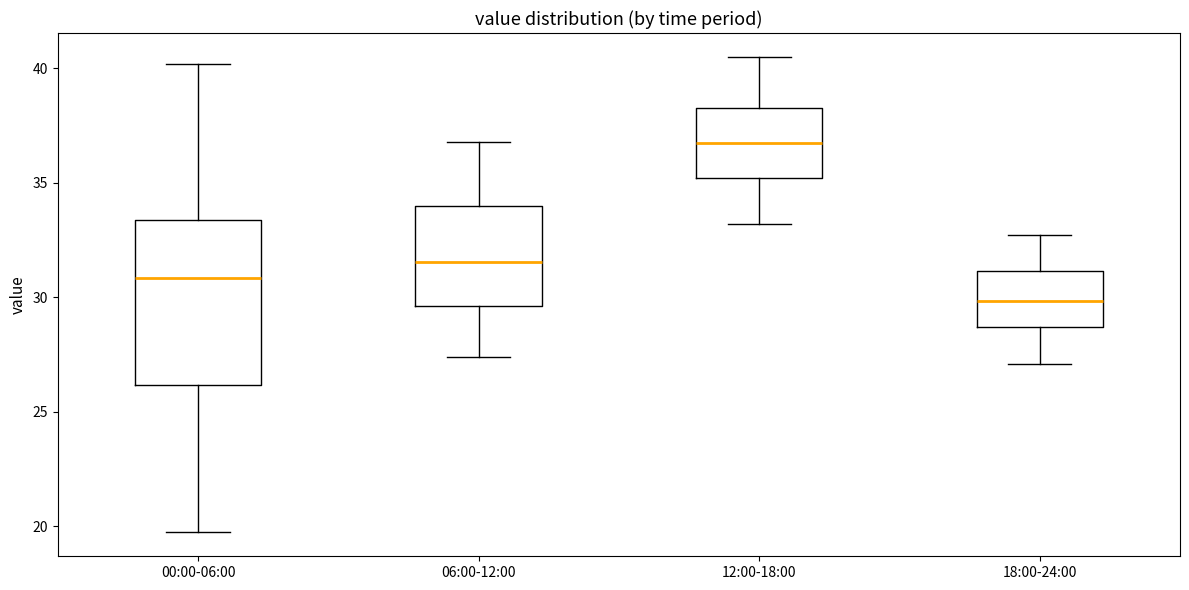

Comparing the boxes themselves (not the whiskers), which one is the tallest?

00:00-06:00